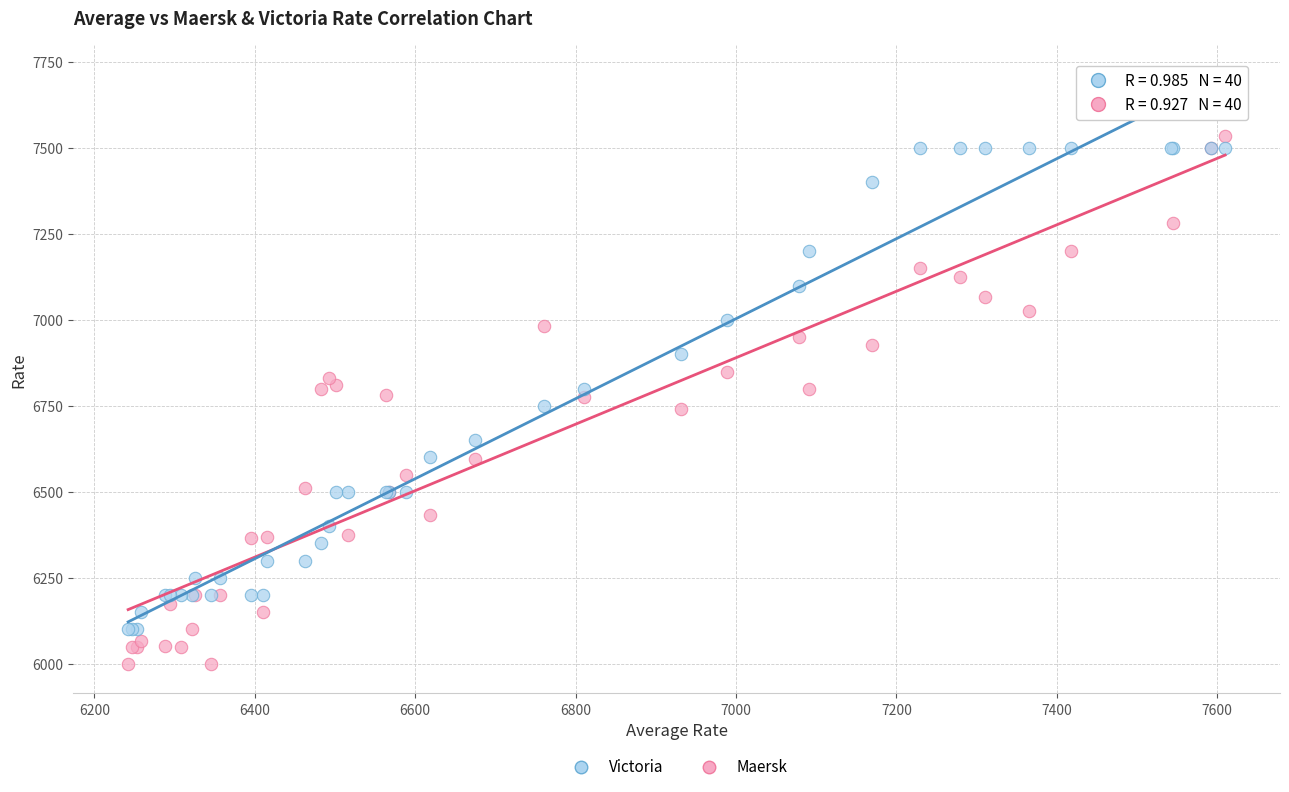

Which series contains the highest Y value?

Maersk